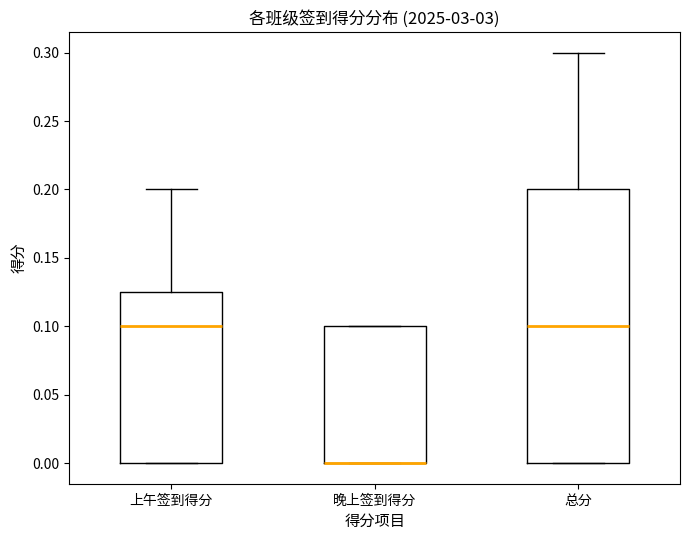

Reading left to right, read every box against the y-axis: the position of its median line, the range the box covers, and the ends of its whiskers. The values are not printed on the chart, so give them approximately, as read against the axis.

上午签到得分: median 0.100, box 0.000 to 0.125, whiskers 0.000 to 0.200
晚上签到得分: median 0.000 (drawn on the box's lower edge), box 0.000 to 0.100, whiskers 0.000 to 0.100
总分: median 0.100, box 0.000 to 0.200, whiskers 0.000 to 0.300